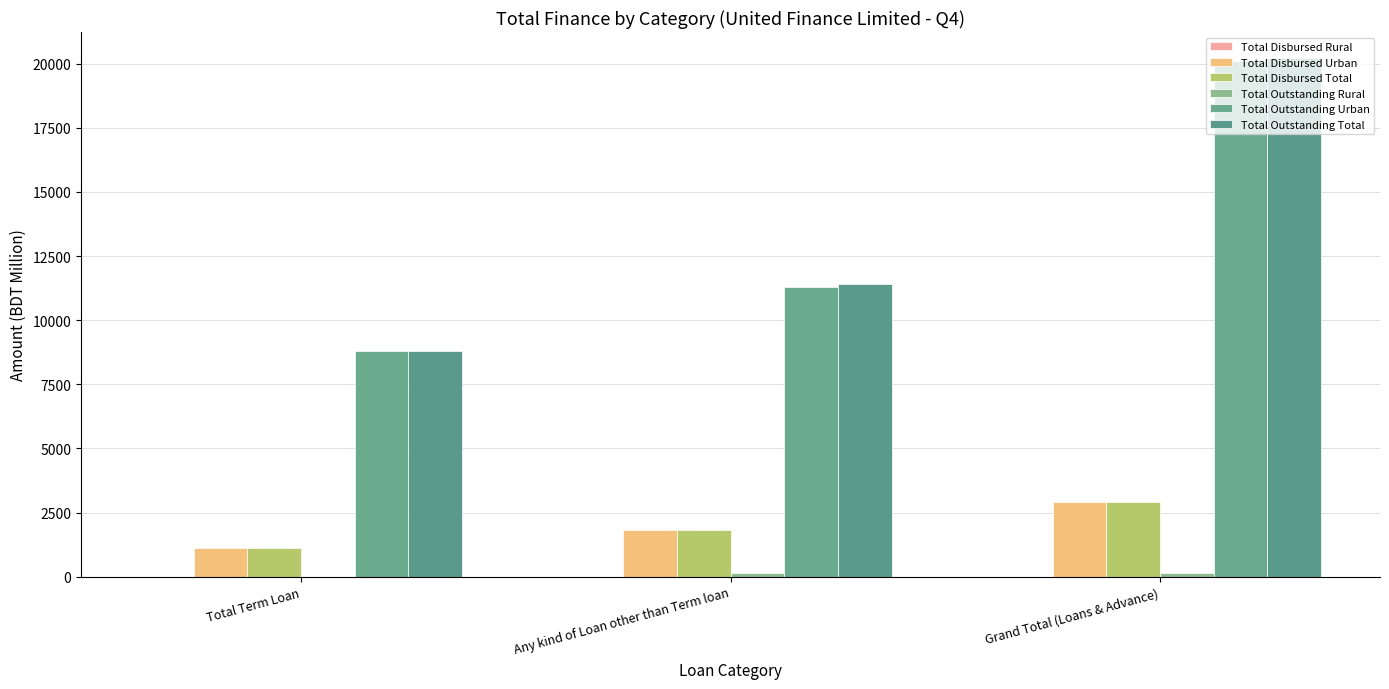

At which category does the chart reach its minimum across all series?

Total Term Loan